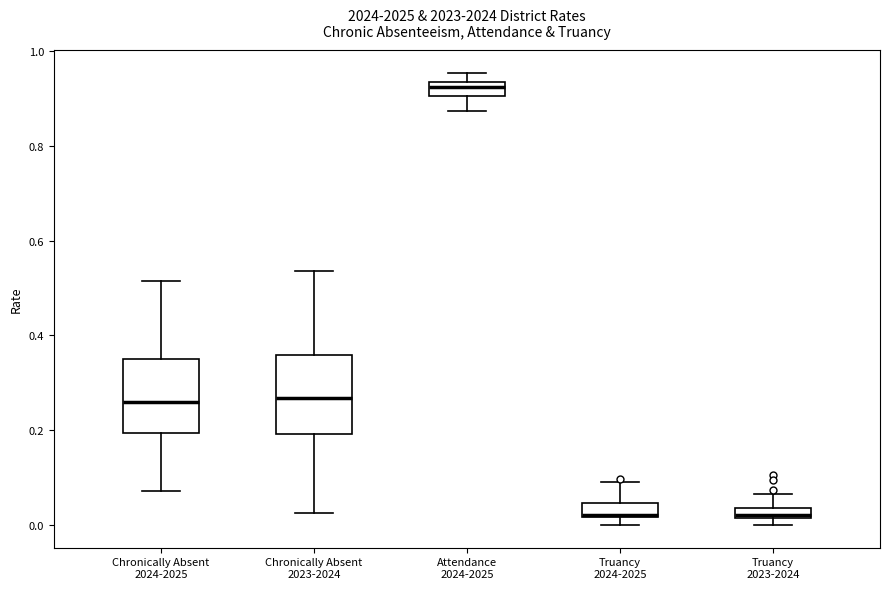

Where is the upper edge of the box for Attendance 2024-2025 on the y-axis? The values are not printed on the chart, so give them approximately, as read against the axis.

0.94